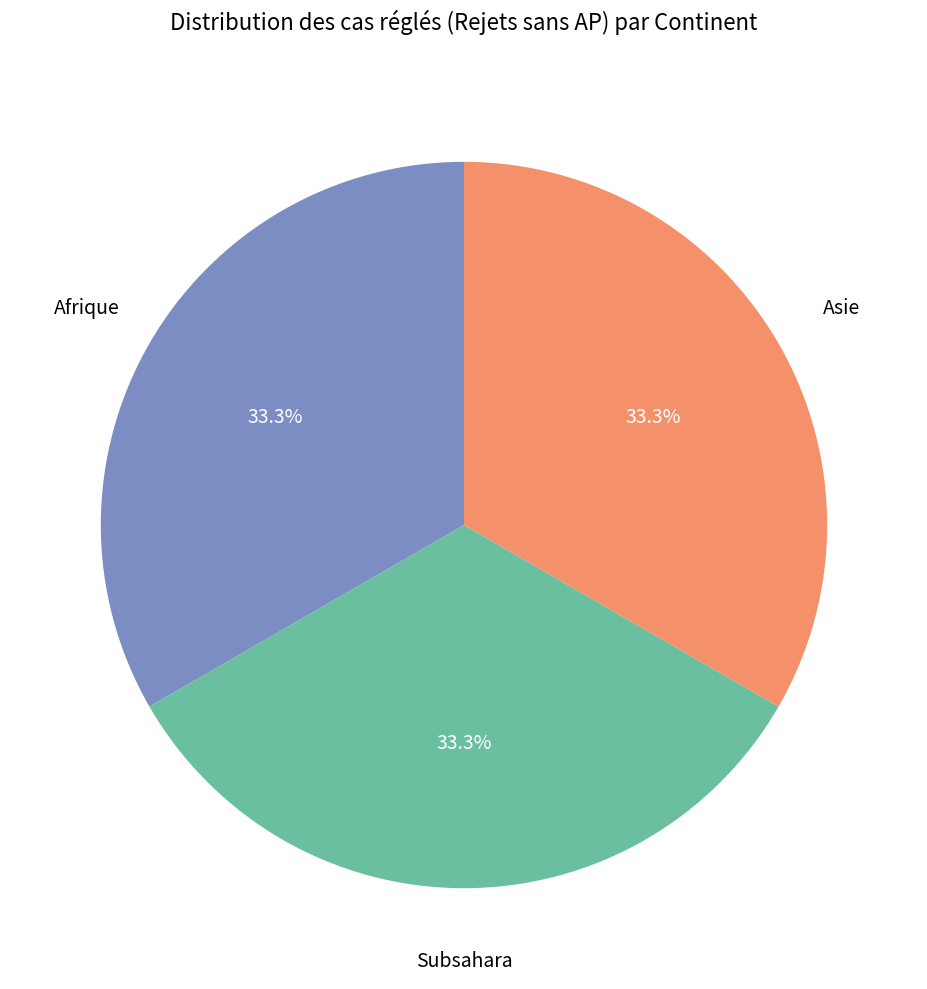

Does any single category account for the majority?

No